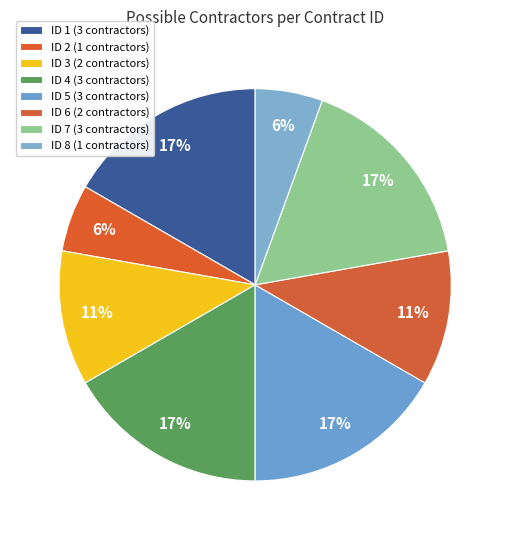

Count the number of slices in the pie.

8